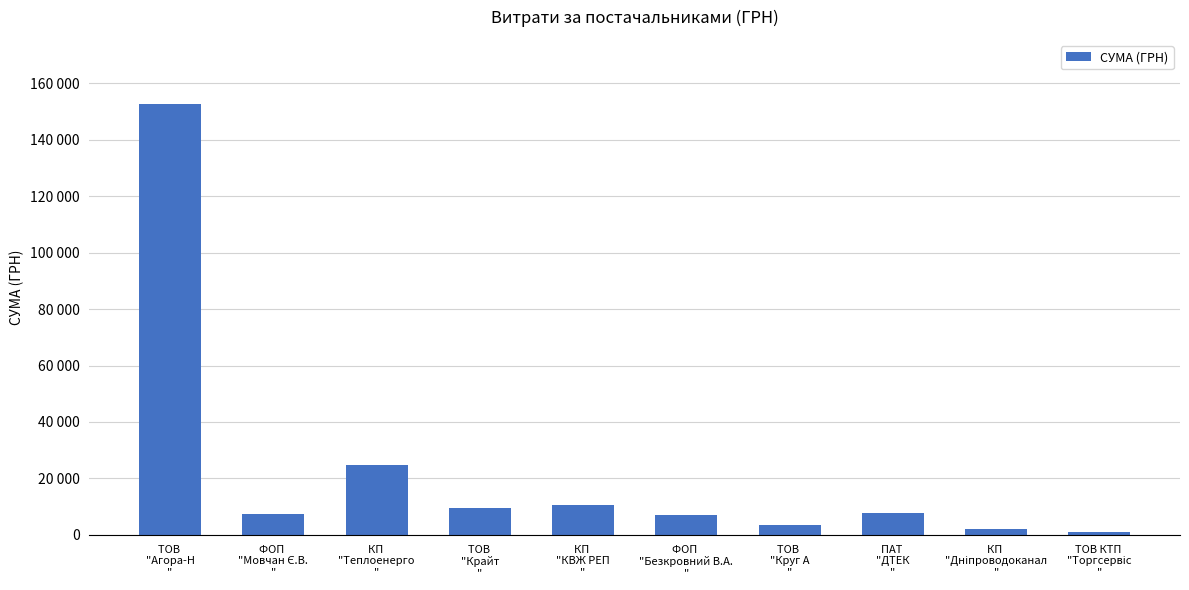

Which category has the highest value across all series?

ТОВ 
"Агора-Н
"